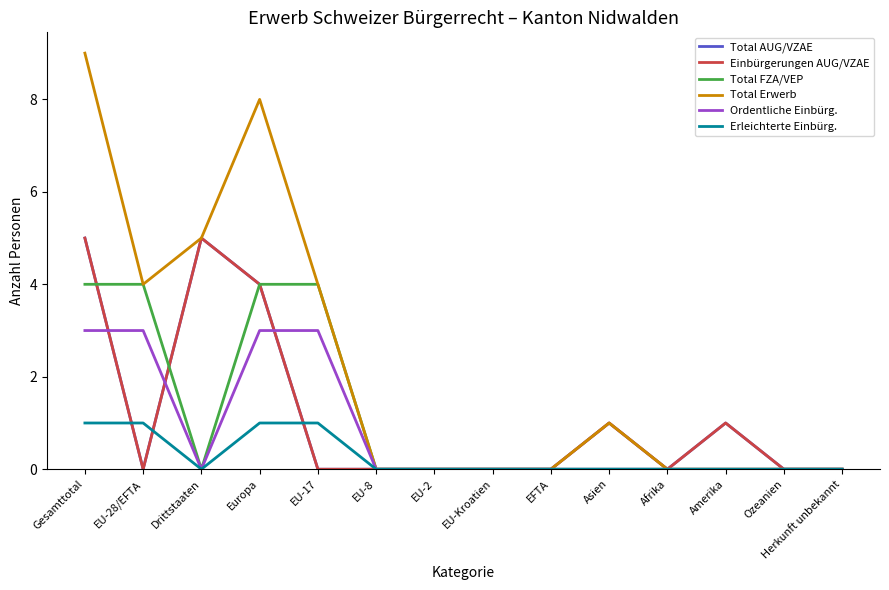

True or false: Ordentliche Einbürg. and Einbürgerungen AUG/VZAE cross at least once.

True